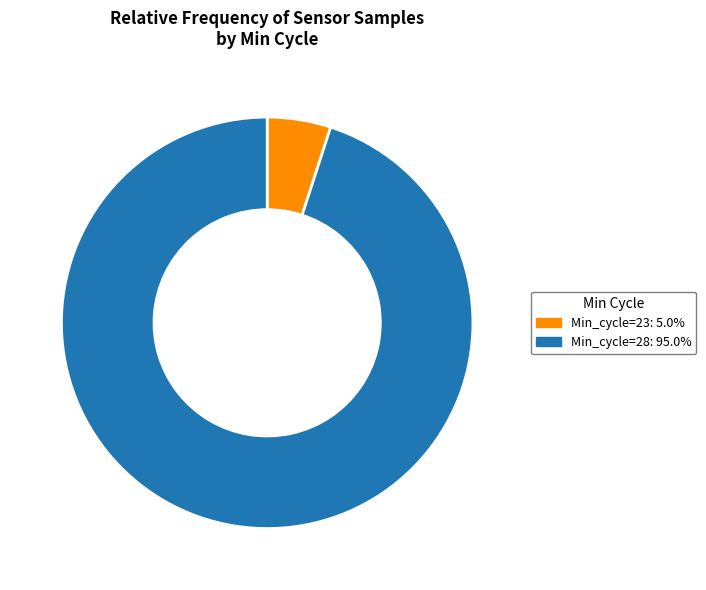

How many slices are in this pie chart?

2